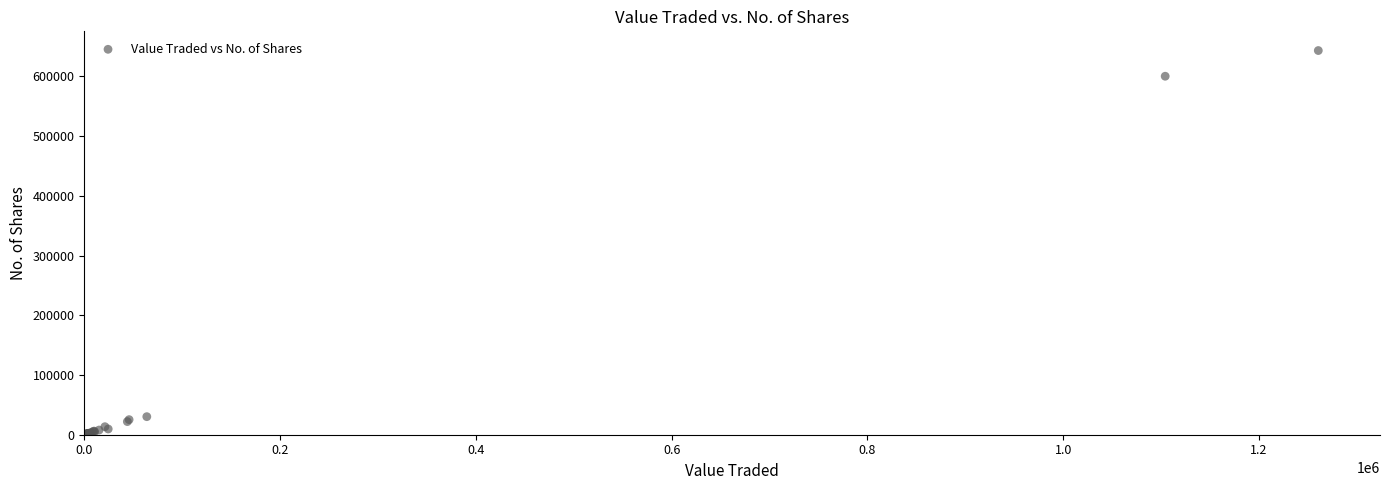

What Y value in the scatter plot is closest to 321560?

600108